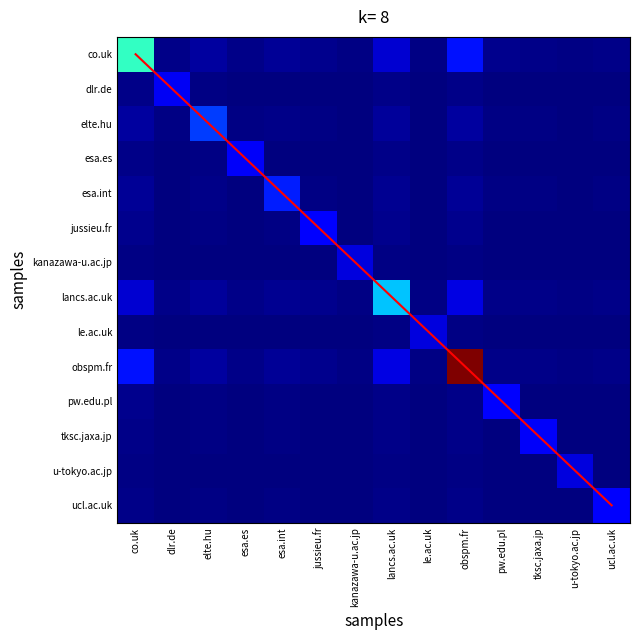

What is the spread (max minus min) of values at esa.int?

4.0